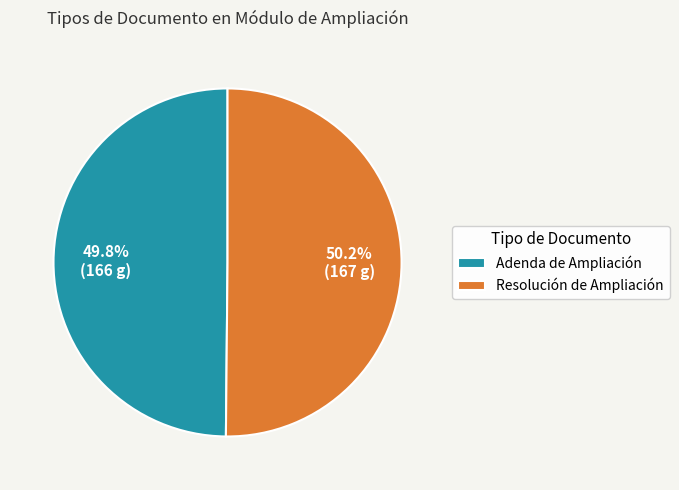

How many slices are in this pie chart?

2